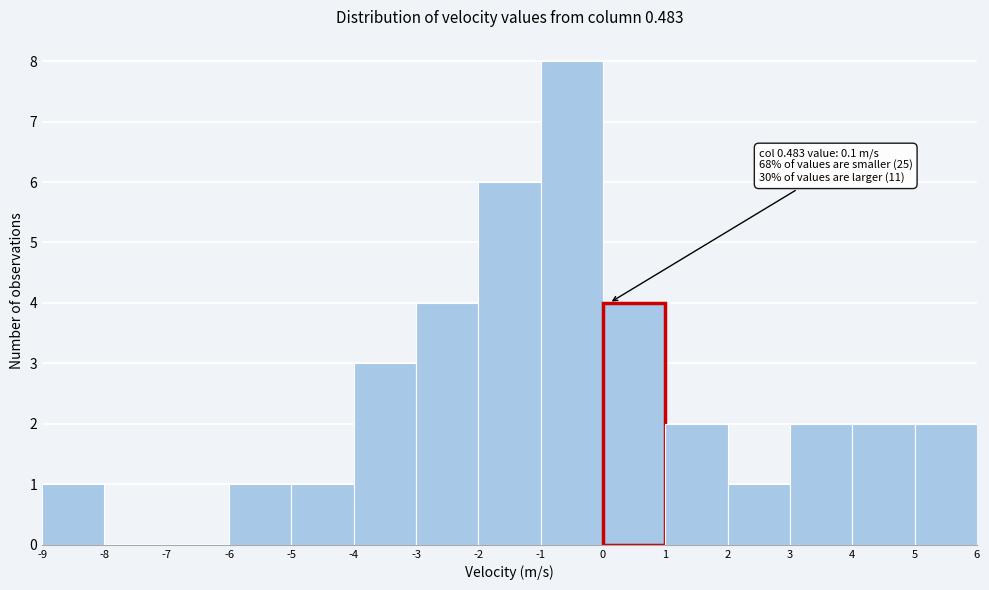

Over which range of the x-axis is the bar tallest?

-1 to 0